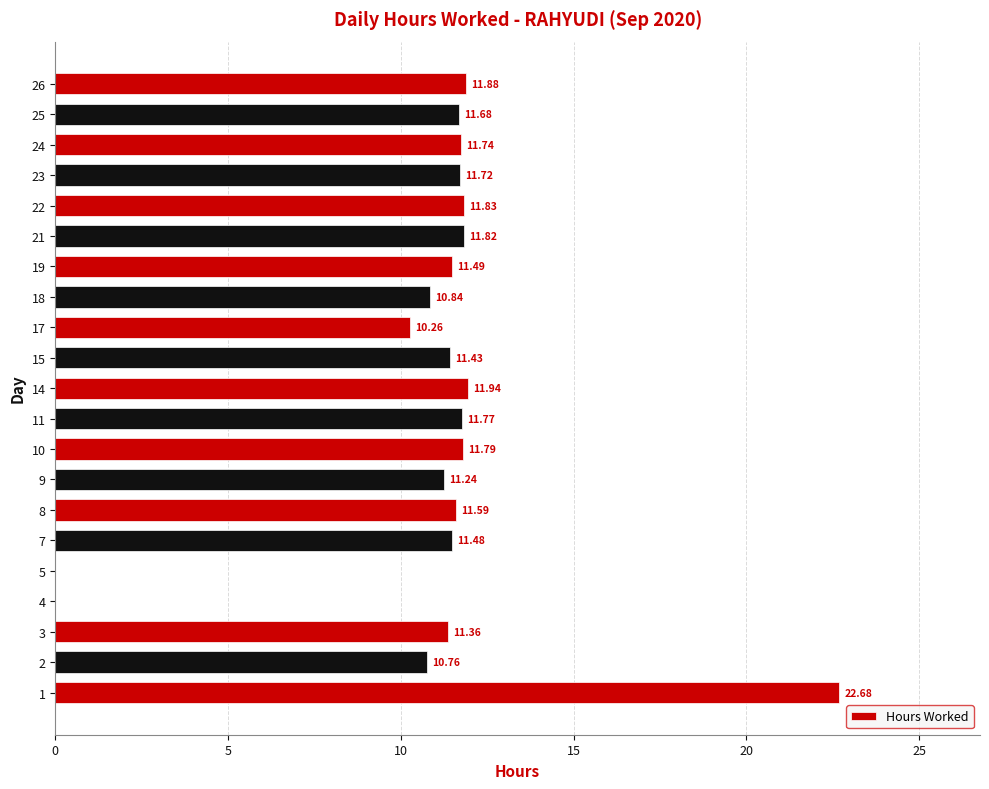

What is the maximum value shown in the chart?

22.7